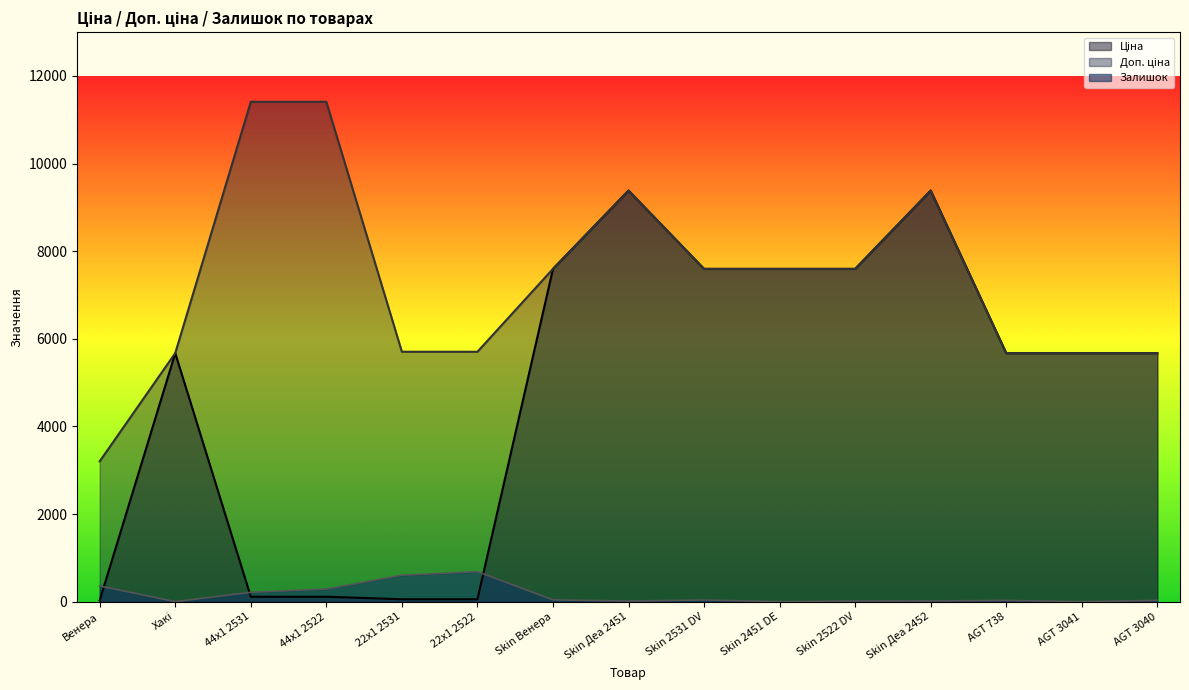

Reading left to right, list all the values displayed in this chart.

Ціна: Венера=32.0	Хакі=5673.8	44x1 2531=114.1	44x1 2522=114.1	22x1 2531=57.0	22x1 2522=57.0	Skin Венера=7596.5	Skin Деа 2451=9384.0	Skin 2531 DV=7596.5	Skin 2451 DE=7596.5	Skin 2522 DV=7596.5	Skin Деа 2452=9384.0	AGT 738=5673.8	AGT 3041=5673.8	AGT 3040=5673.8
Доп. ціна: Венера=3205.0	Хакі=5673.8	44x1 2531=11410.0	44x1 2522=11410.0	22x1 2531=5705.0	22x1 2522=5705.0	Skin Венера=7596.5	Skin Деа 2451=9384.0	Skin 2531 DV=7596.5	Skin 2451 DE=7596.5	Skin 2522 DV=7596.5	Skin Деа 2452=9384.0	AGT 738=5673.8	AGT 3041=5673.8	AGT 3040=5673.8
Залишок: Венера=360.0	Хакі=2.0	44x1 2531=215.0	44x1 2522=290.0	22x1 2531=605.0	22x1 2522=686.0	Skin Венера=43.0	Skin Деа 2451=16.0	Skin 2531 DV=40.0	Skin 2451 DE=0.0	Skin 2522 DV=16.0	Skin Деа 2452=18.0	AGT 738=30.0	AGT 3041=0.0	AGT 3040=31.0